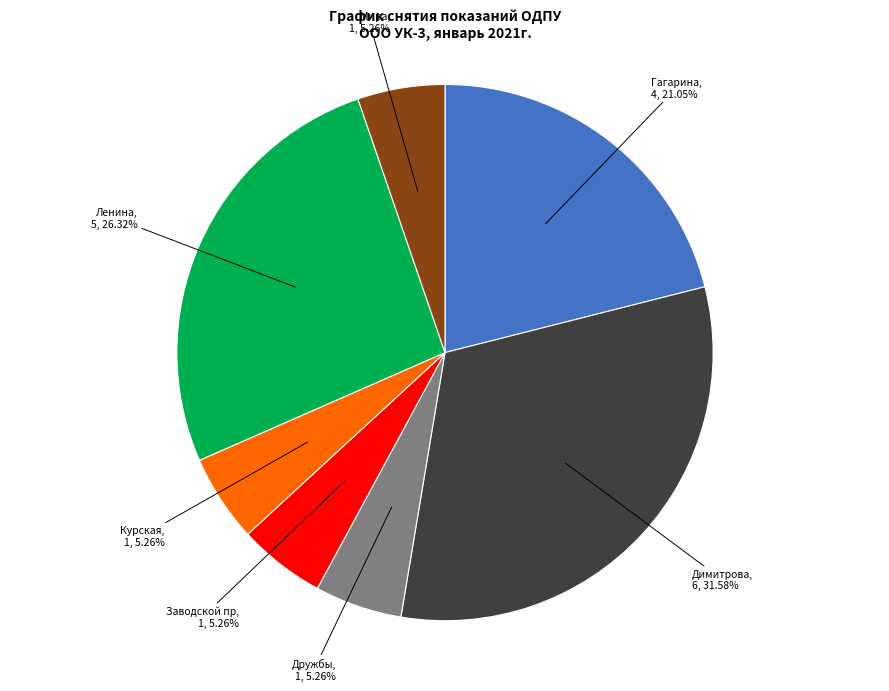

Does any single category account for the majority?

No